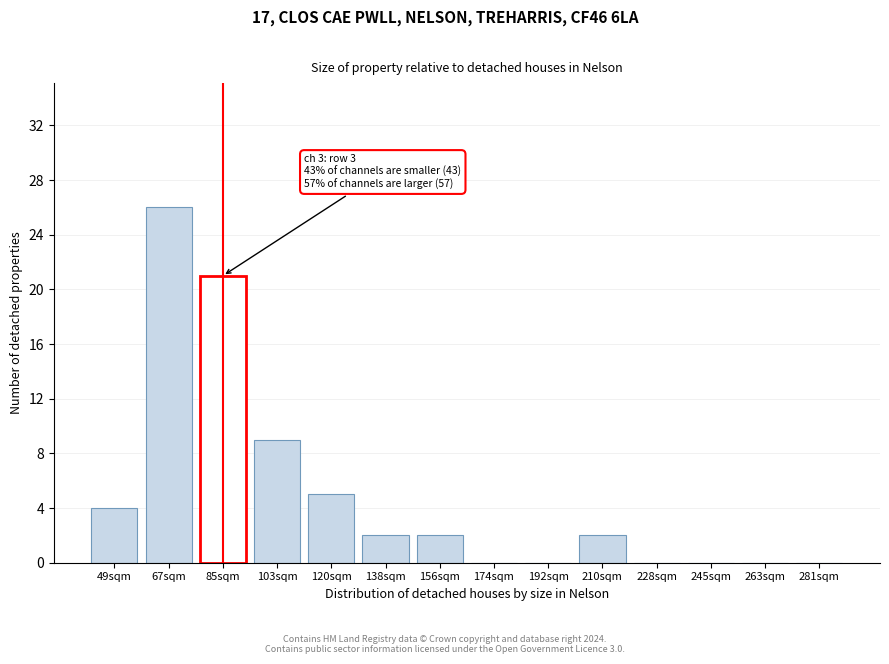

Reading left to right, extract all data points from this chart.

49sqm=4	67sqm=26	85sqm=21	103sqm=9	120sqm=5	138sqm=2	156sqm=2	174sqm=0	192sqm=0	210sqm=2	228sqm=0	245sqm=0	263sqm=0	281sqm=0